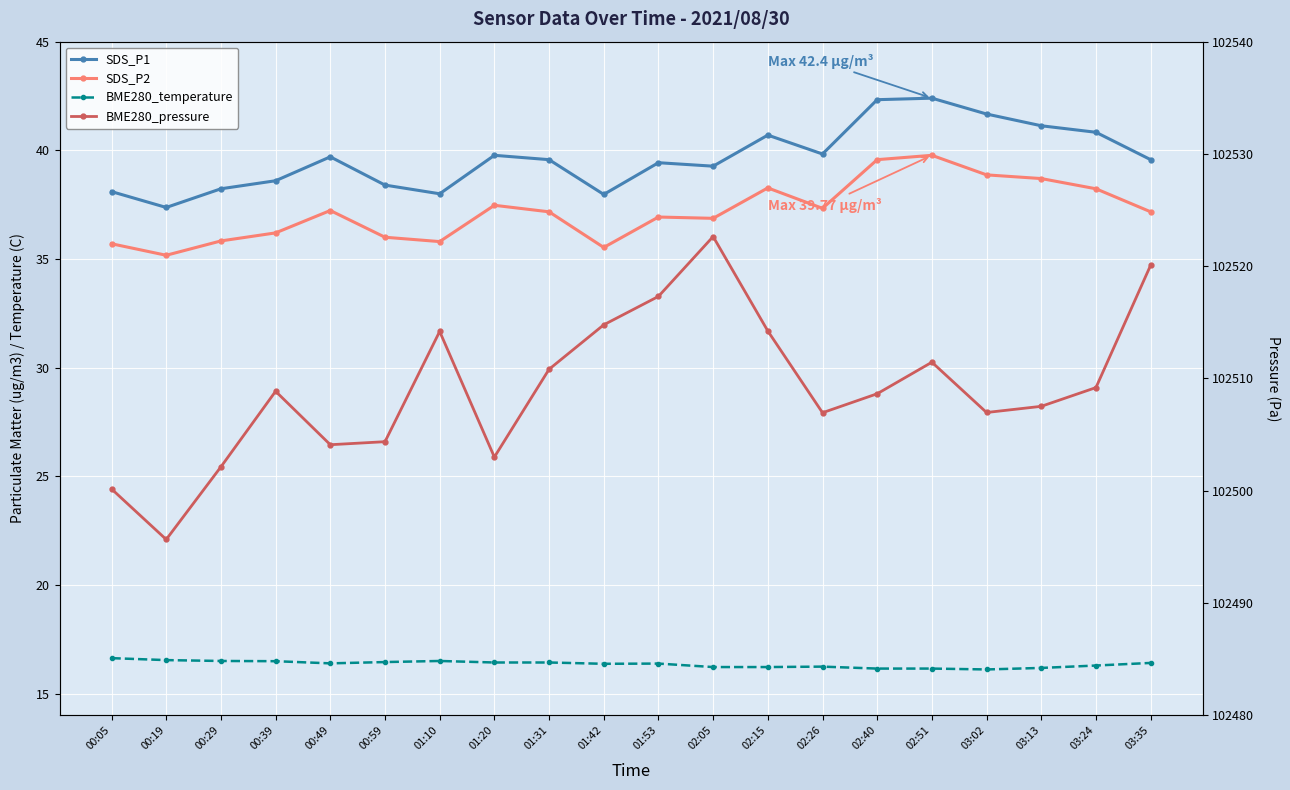

How many values in the BME280_pressure series exceed 102508?

11